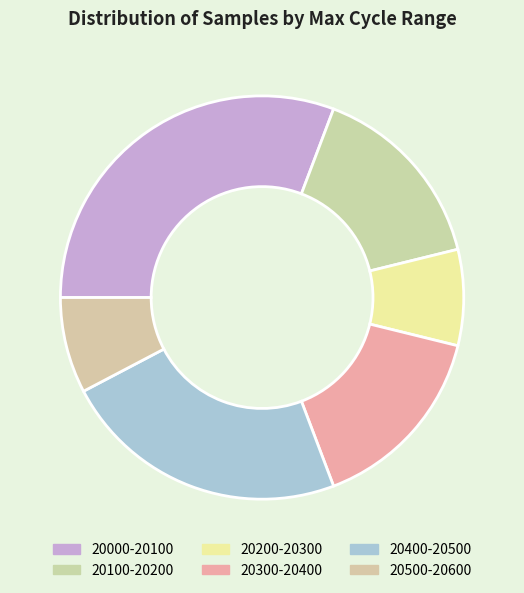

Count the number of slices in the pie.

6